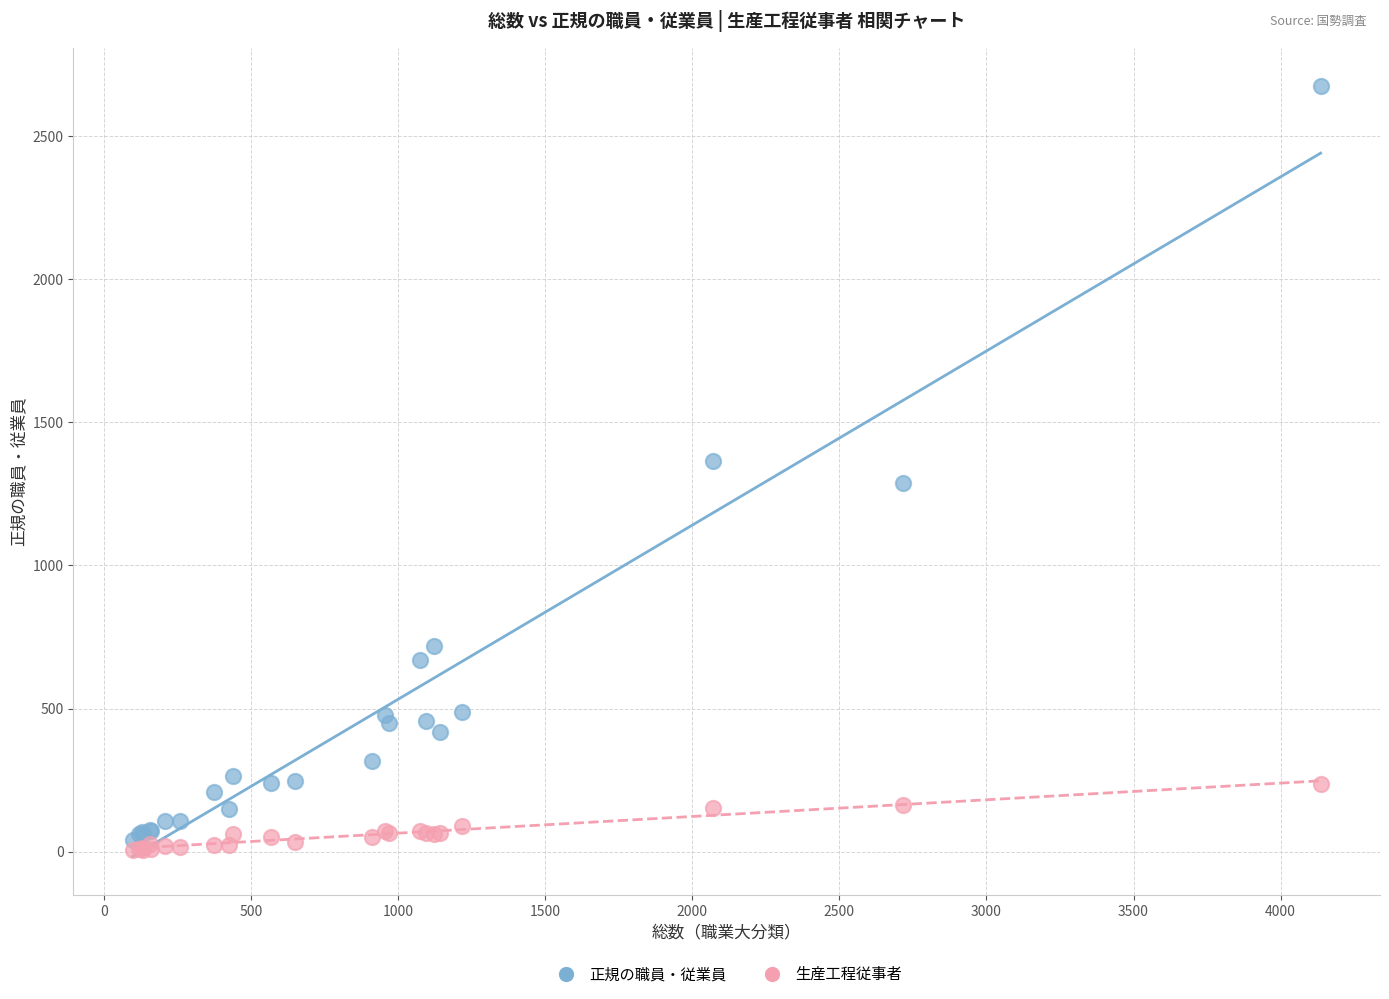

What is the X range (max minus min) for the scatter plot?

4038